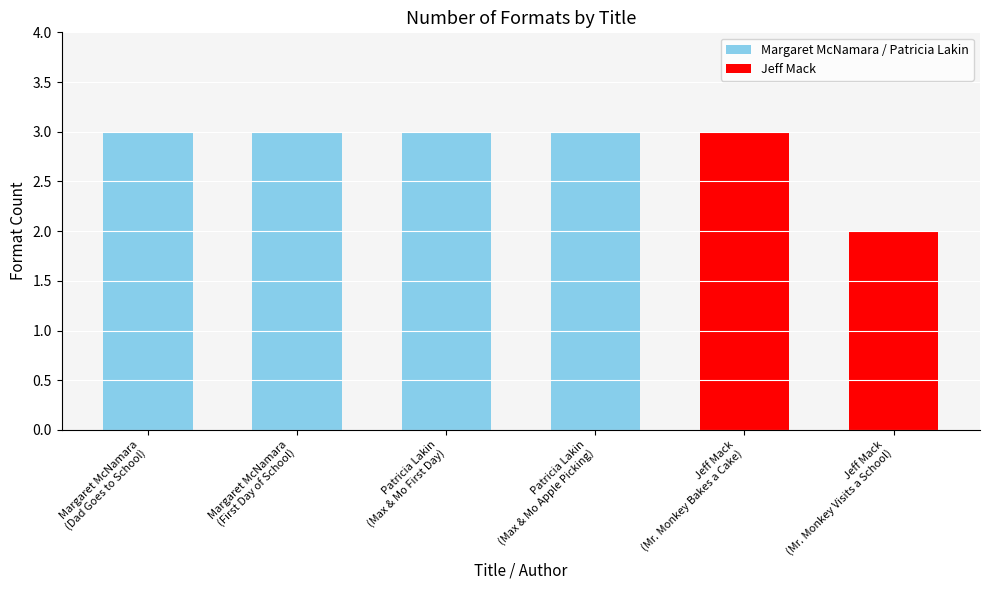

Does the chart contain any negative values?

No